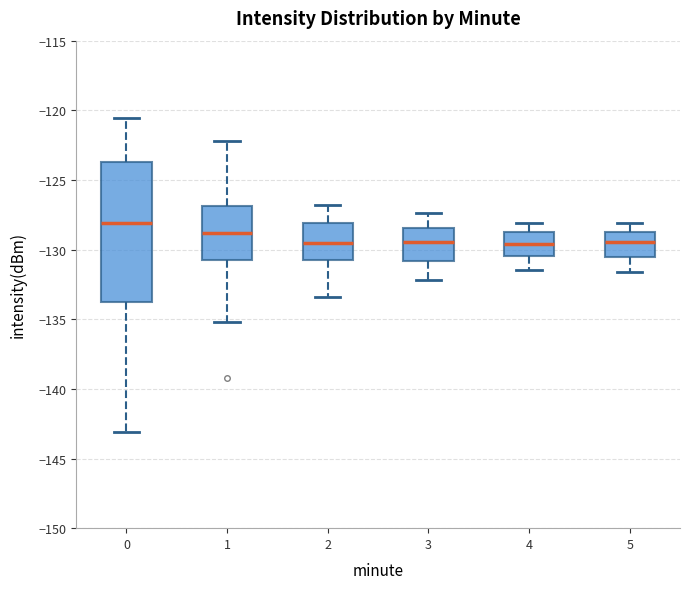

Where does the lower whisker of the box at x = 4 end on the y-axis? The values are not printed on the chart, so give them approximately, as read against the axis.

-131.5